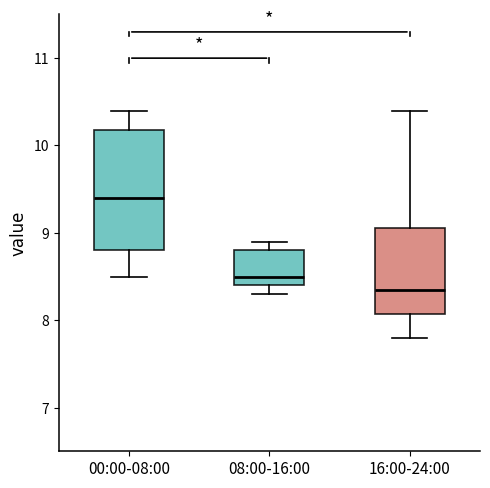

Which box is the tallest, from its lower edge to its upper edge?

00:00-08:00